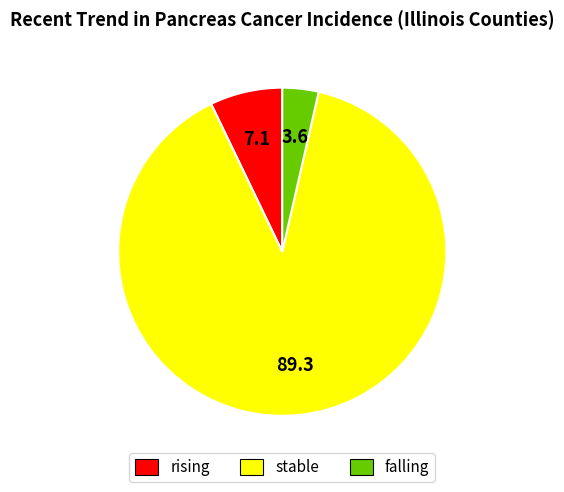

How many slices are in this pie chart?

3